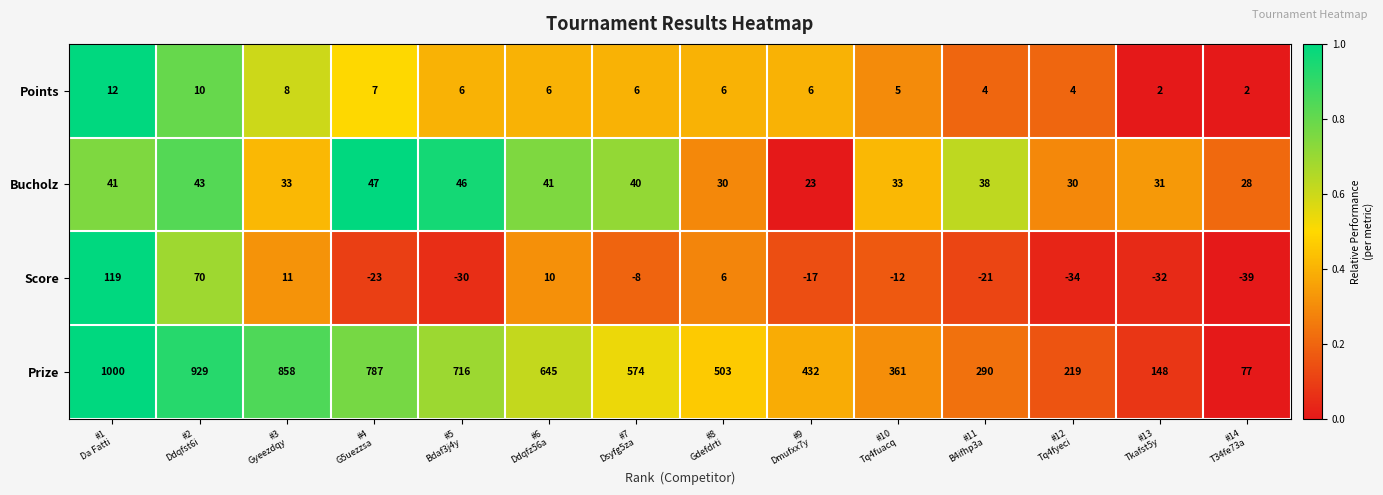

What is the highest value of the Bucholz series?

47